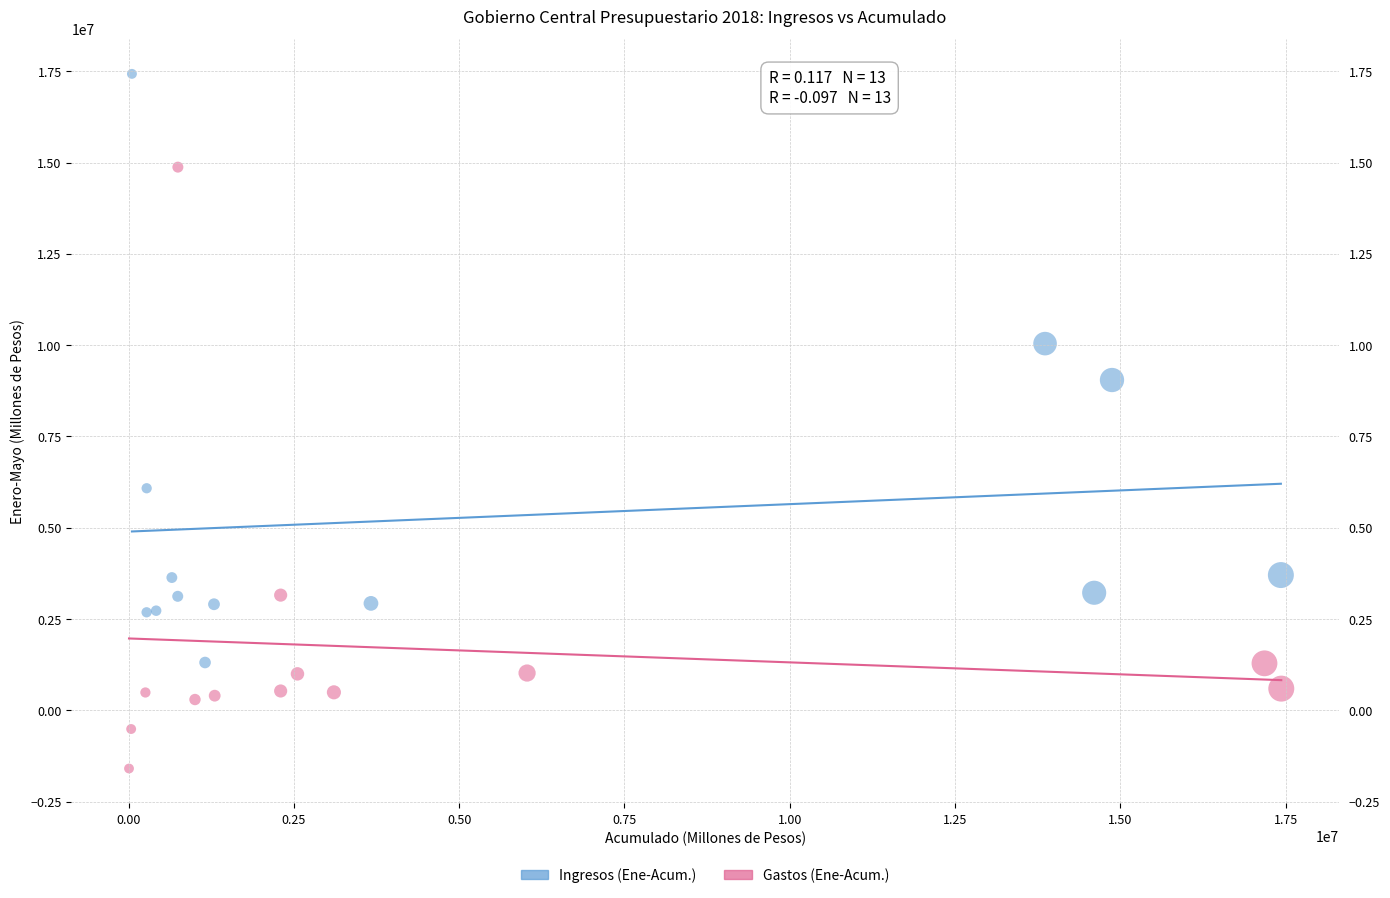

Which series reaches the maximum Y coordinate?

Ingresos (Ene-Acum.)